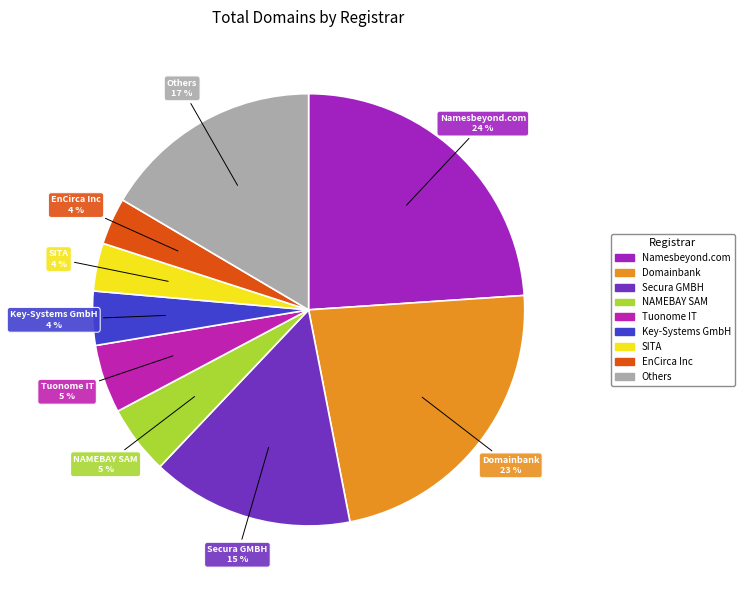

Is there any slice that represents more than half of the pie?

No